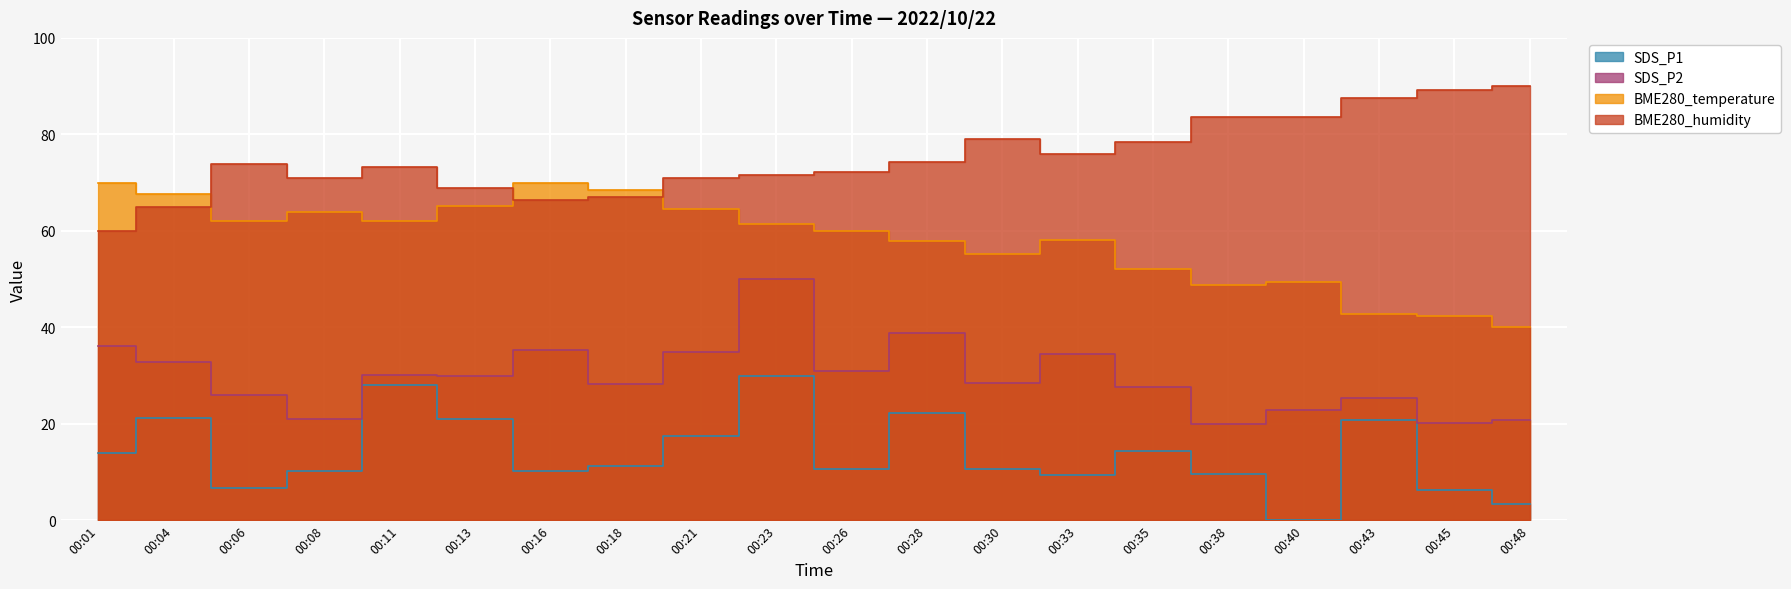

The SDS_P1 series shows 6.3 at 00:45. True or false?

True